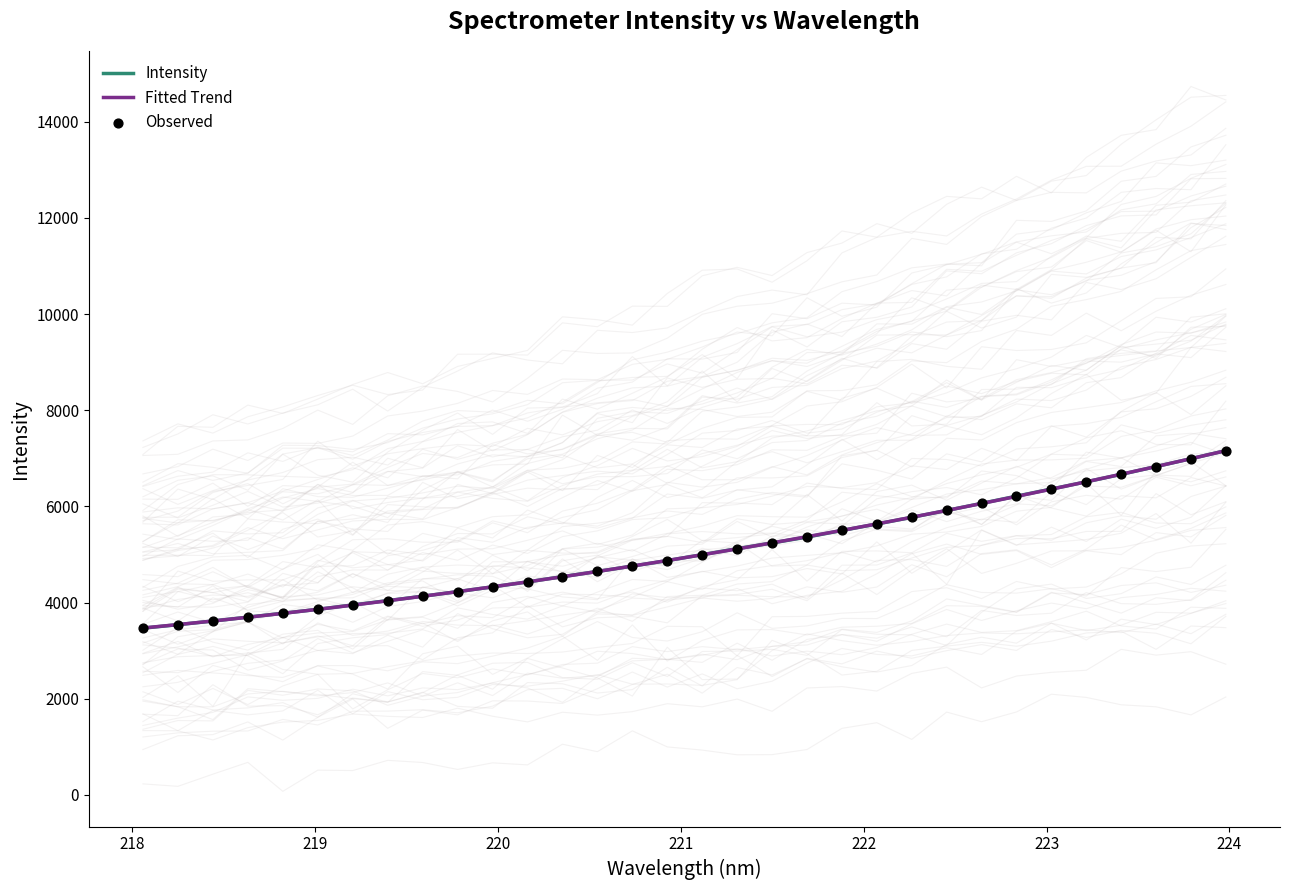

Which series has the largest total across all categories?

Fitted Trend